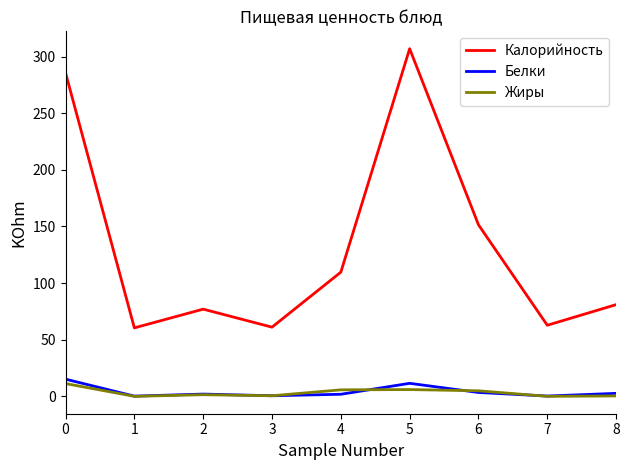

The value of Белки at 8 is 2.6. True or false?

True